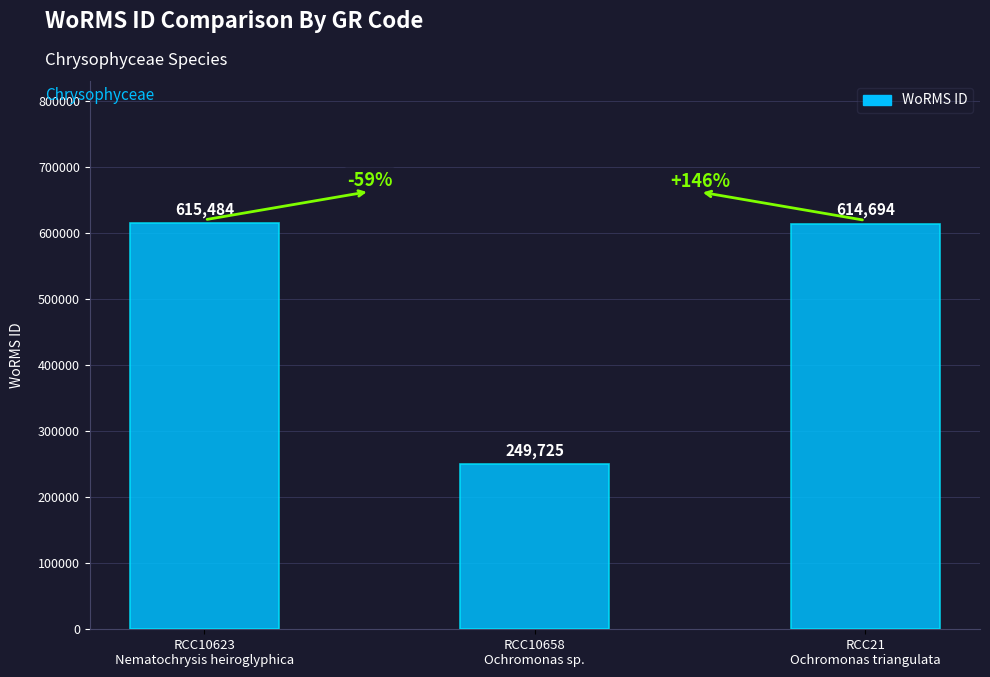

What is the label of the 1st bar from the right?

RCC21
Ochromonas triangulata